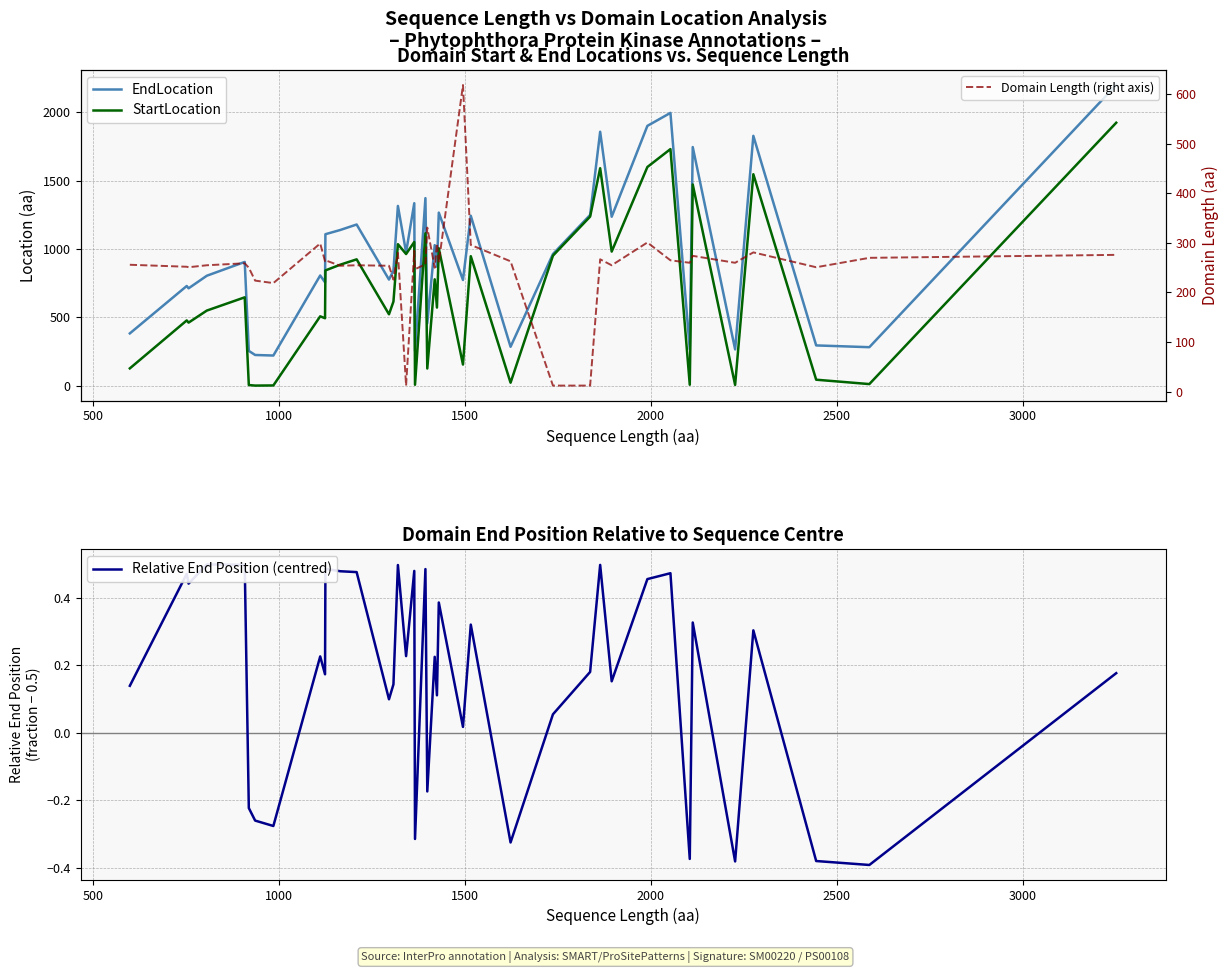

True or false: Relative End Position (centred) and EndLocation intersect in this chart.

False